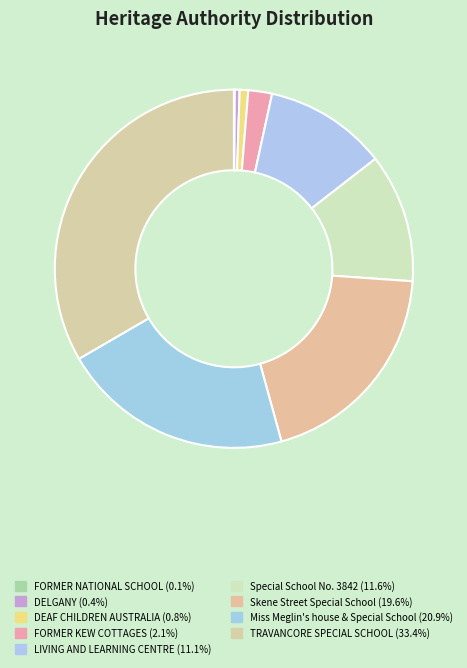

Which has a higher value, FORMER NATIONAL SCHOOL or FORMER KEW COTTAGES?

FORMER KEW COTTAGES